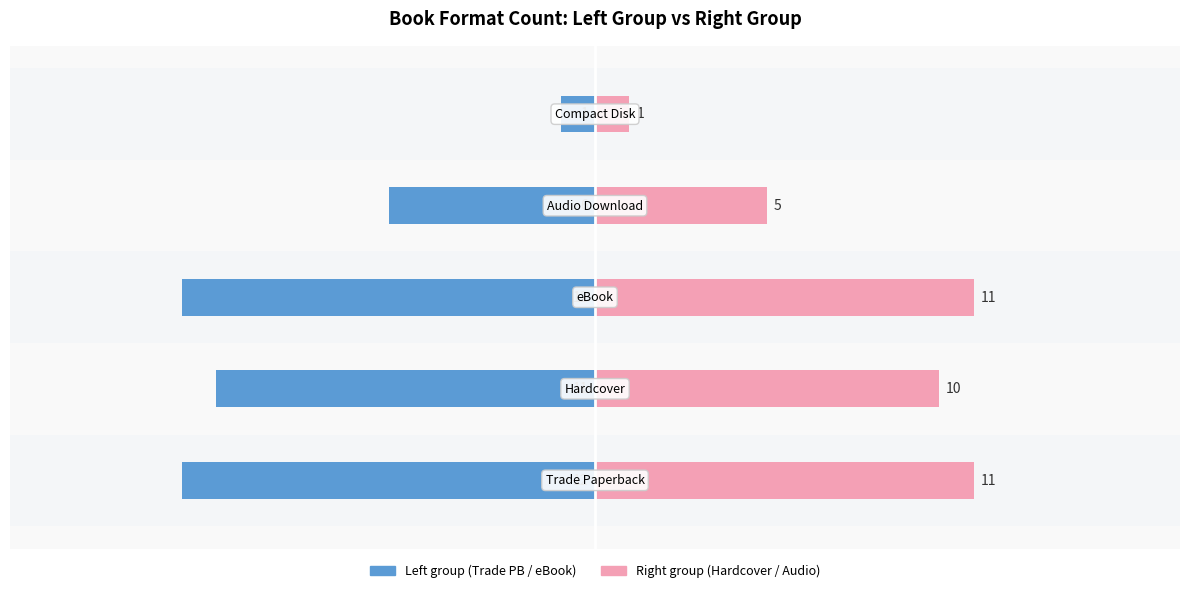

Reading left to right, transcribe all the data shown in this chart.

Trade Paperback / eBook group: 0=-12	1=-11	2=-12	3=-6	4=-1
Hardcover / Audio group: 0=11	1=10	2=11	3=5	4=1